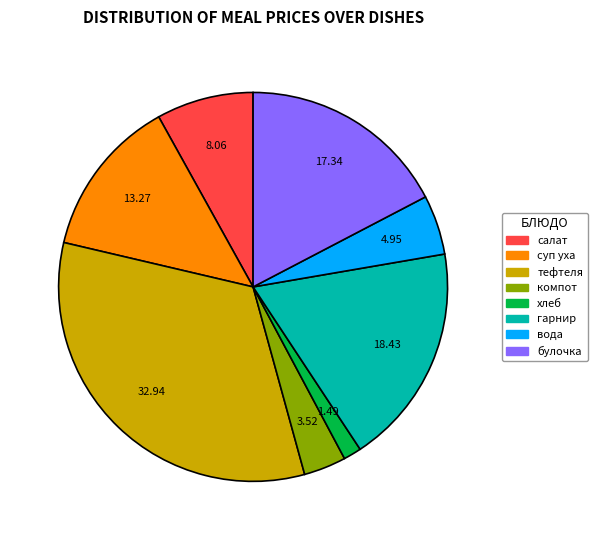

Does any single category account for the majority?

No